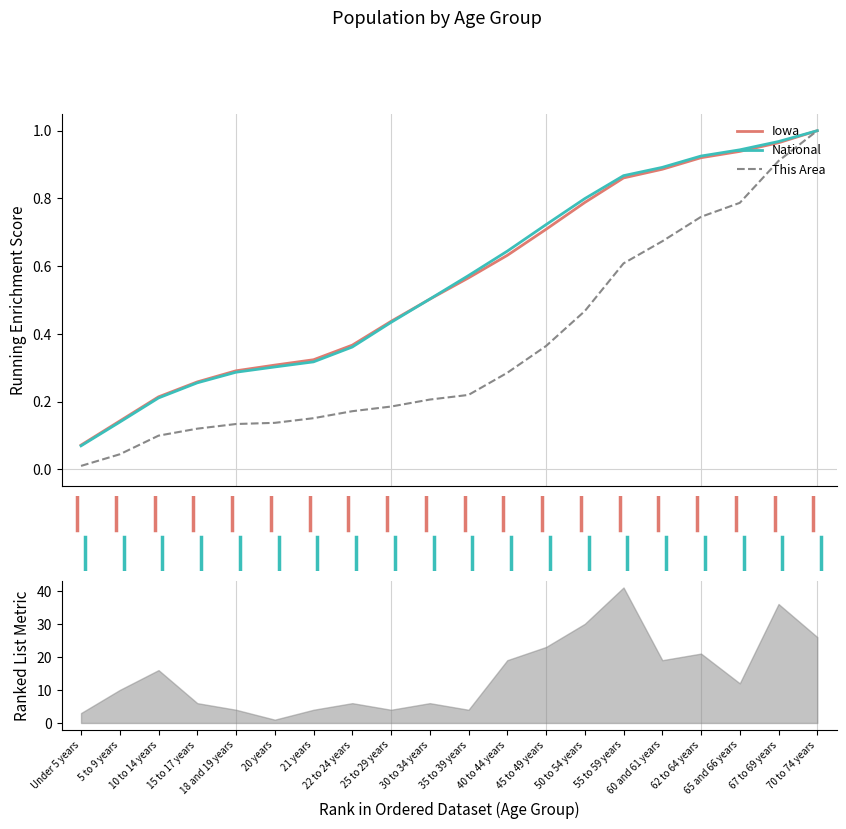

What are all the series names shown in the legend?

Iowa, National, This Area